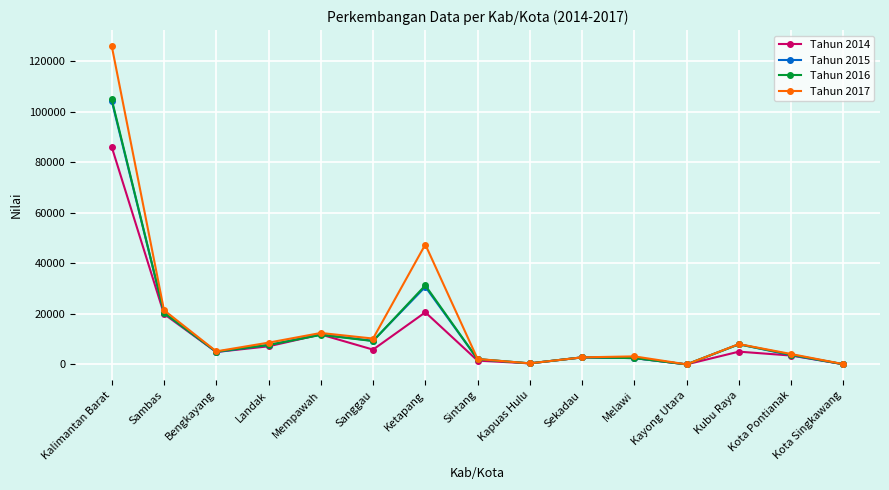

At which category does Tahun 2016 reach its first local valley?

Bengkayang